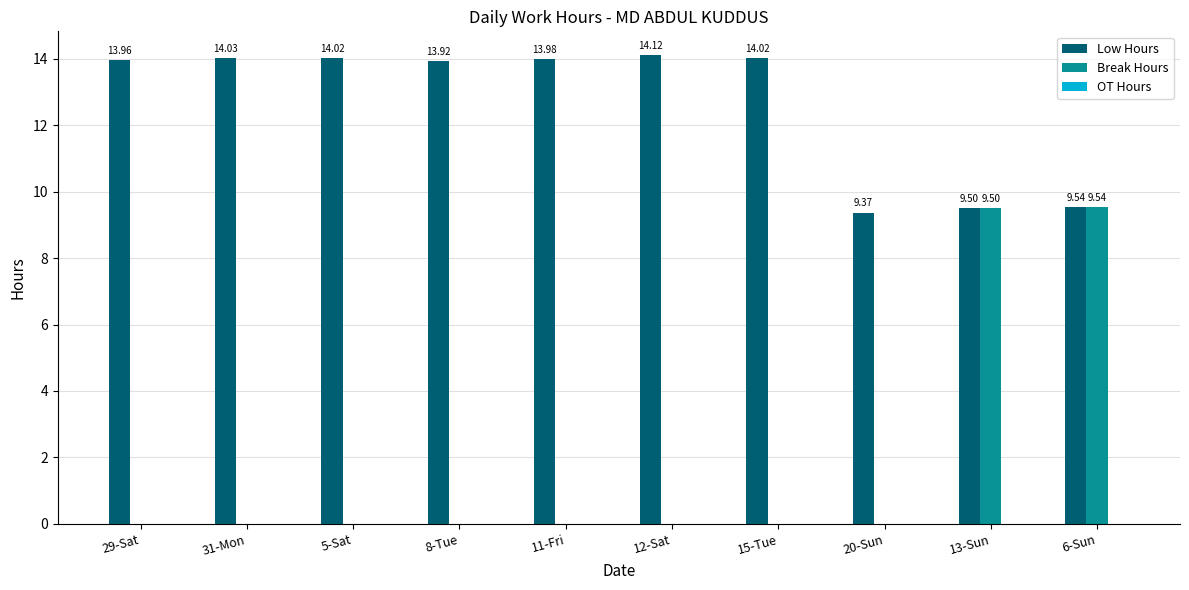

Which series changed the most between 29-Sat and 12-Sat?

Low Hours